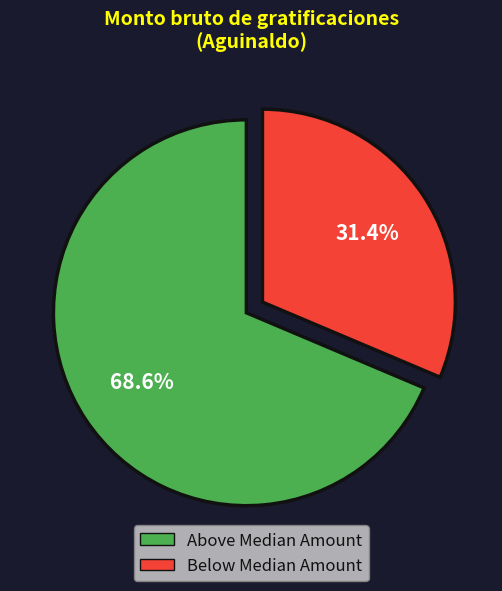

Does any single category account for the majority?

Yes